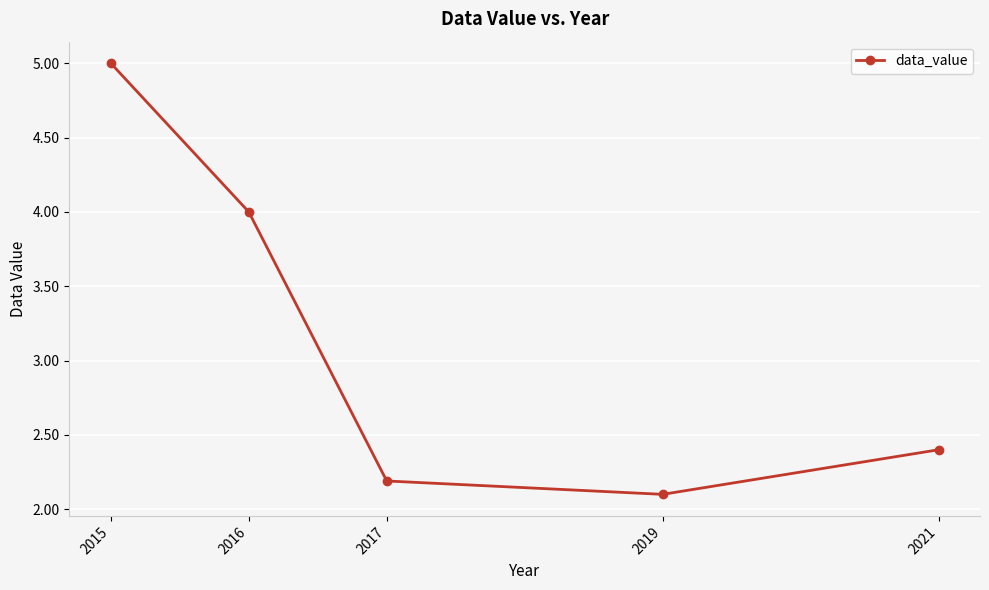

What is the difference between the maximum and minimum values?

2.9